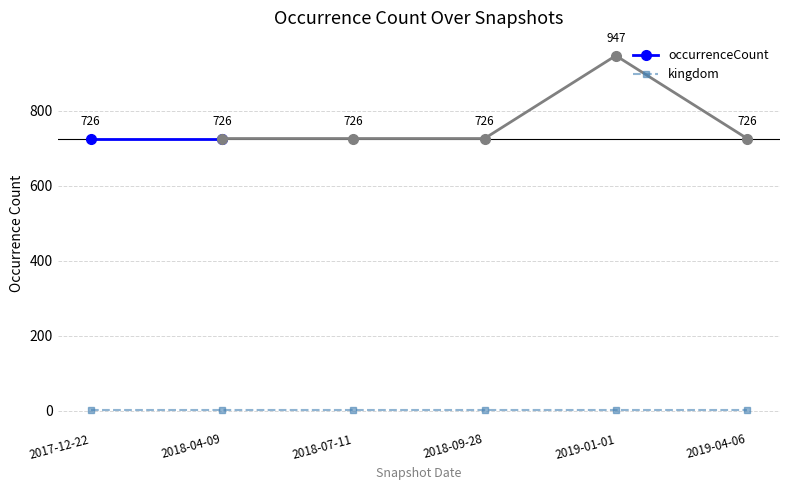

True or false: occurrenceCount has a value of 726 at 2017-12-22.

True